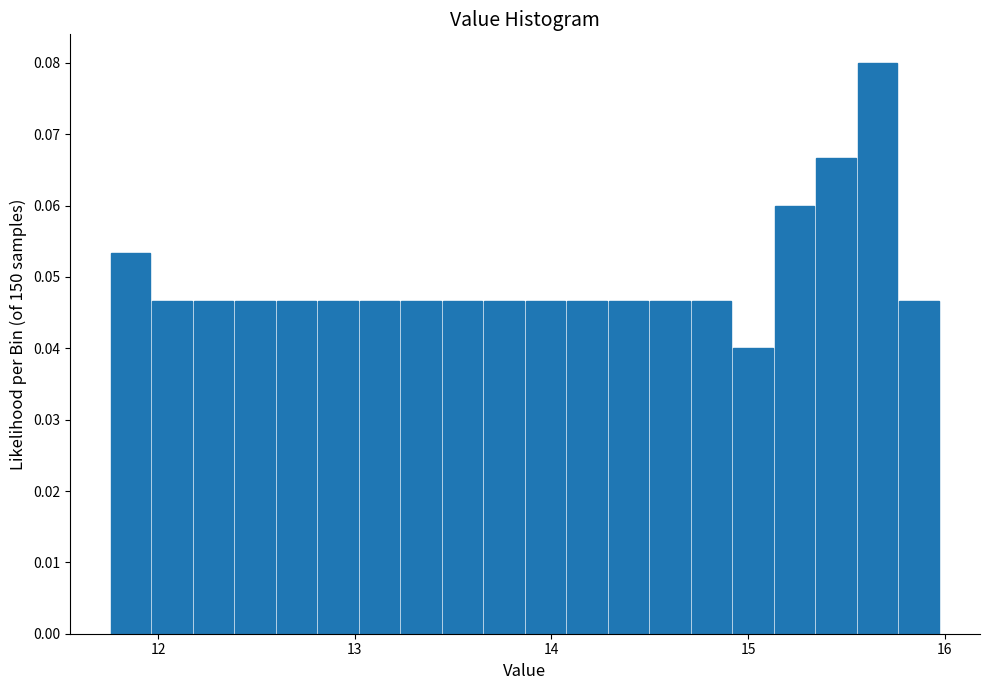

Around what value on the x-axis is the tallest bar? Give the approximate position of its centre, as read against the axis.

15.7